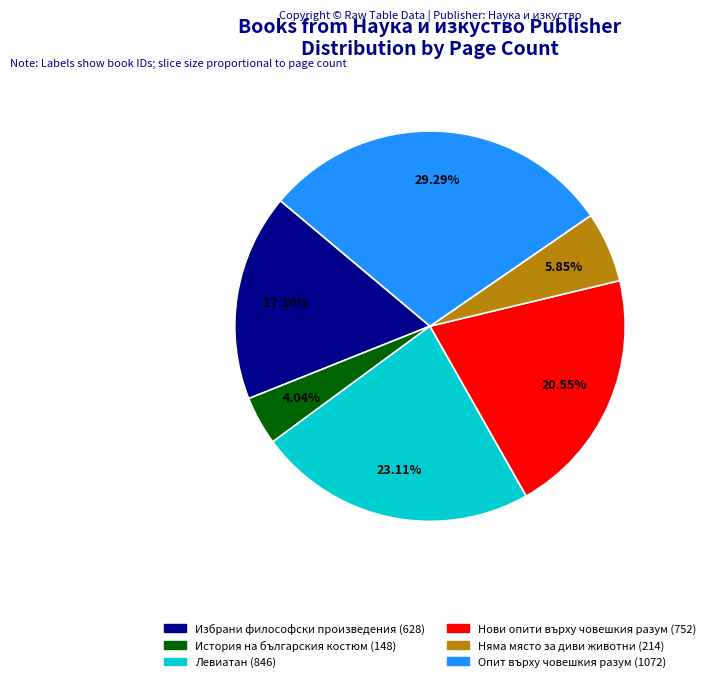

Is there any slice that represents more than half of the pie?

No